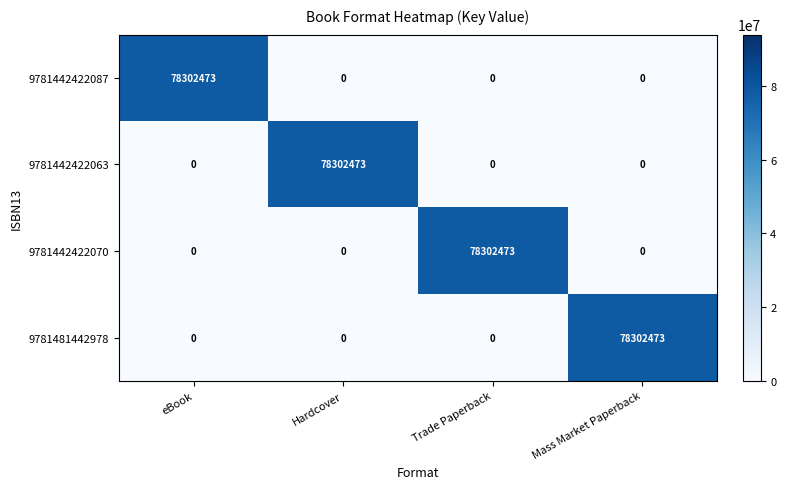

What is the average value of the 9781481442978 series?

19575618